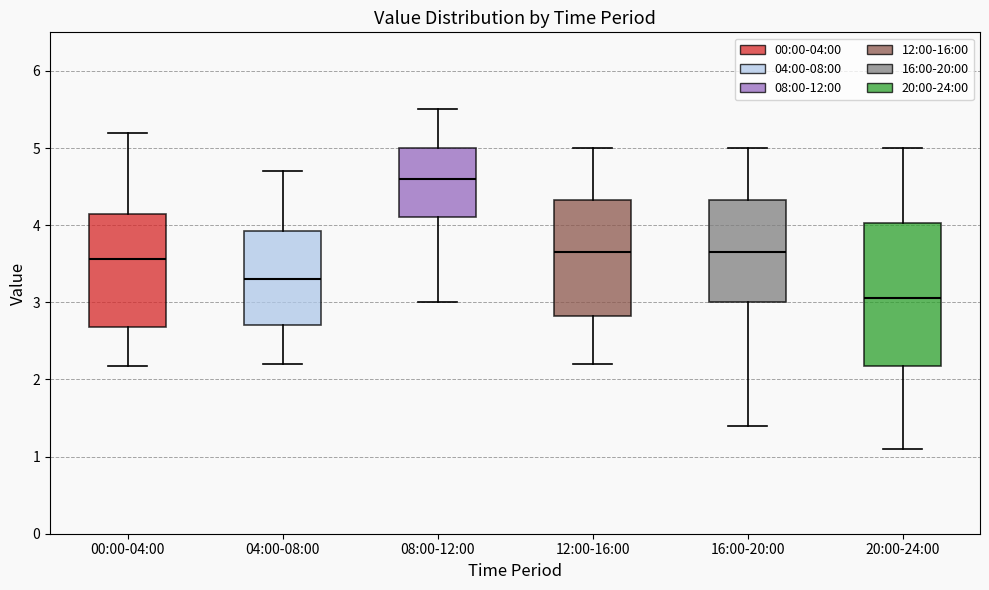

Which box's median line is the lowest?

20:00-24:00